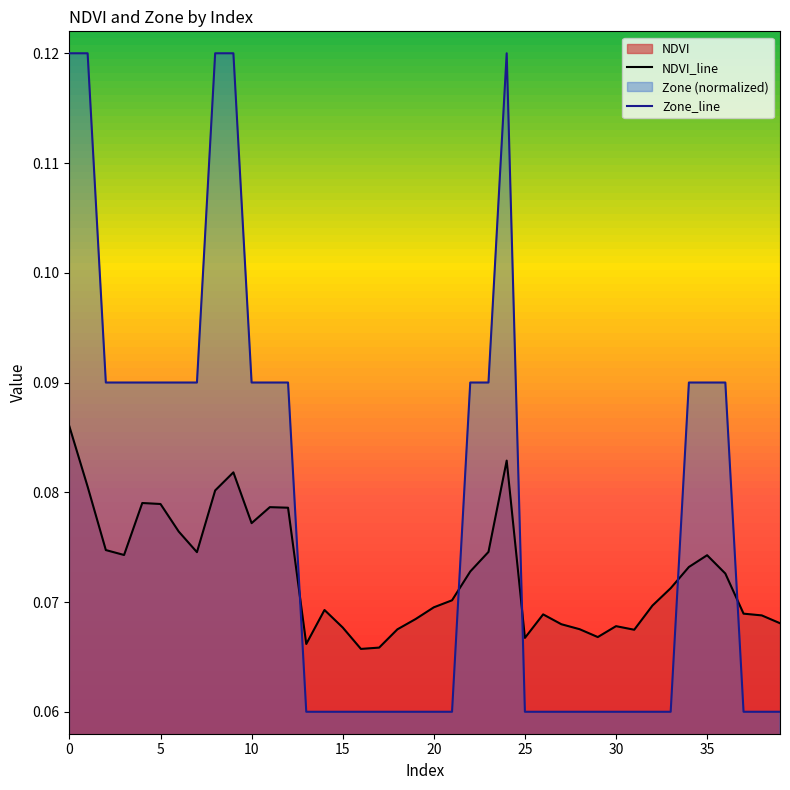

The Zone_line series shows 0.1 at 21. True or false?

True